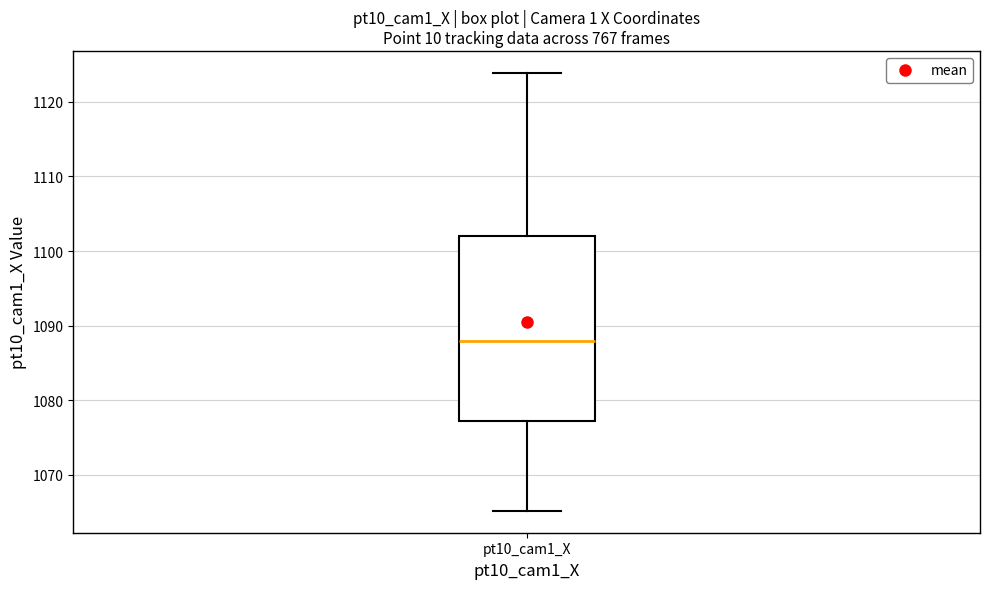

Transcribe this box plot: give where the median line is, the range the box spans, and where the two whiskers end, as read against the y-axis. The values are not printed on the chart, so give them approximately, as read against the axis.

median 1088, box 1077 to 1102, whiskers 1065 to 1124